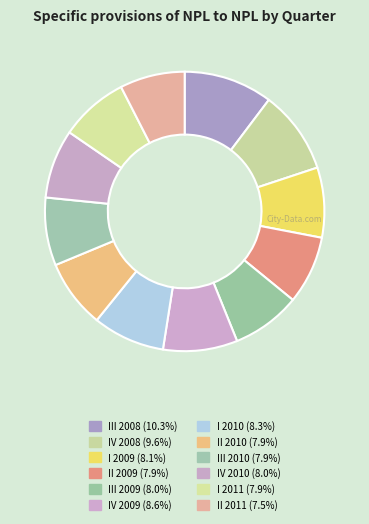

Count the number of slices in the pie.

12